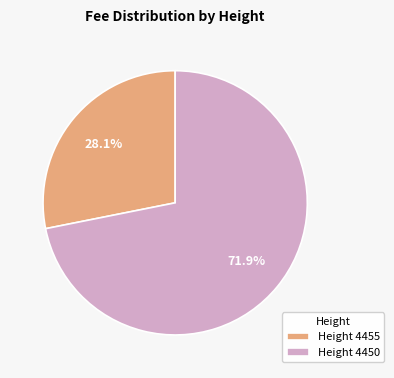

Combined, what portion of the pie is Height 4455 and Height 4450?

100.0%